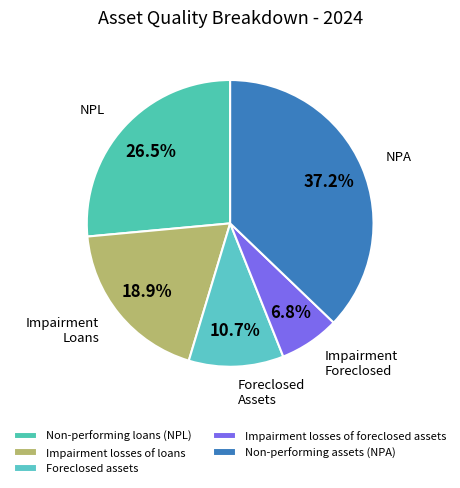

How many slices are in this pie chart?

5